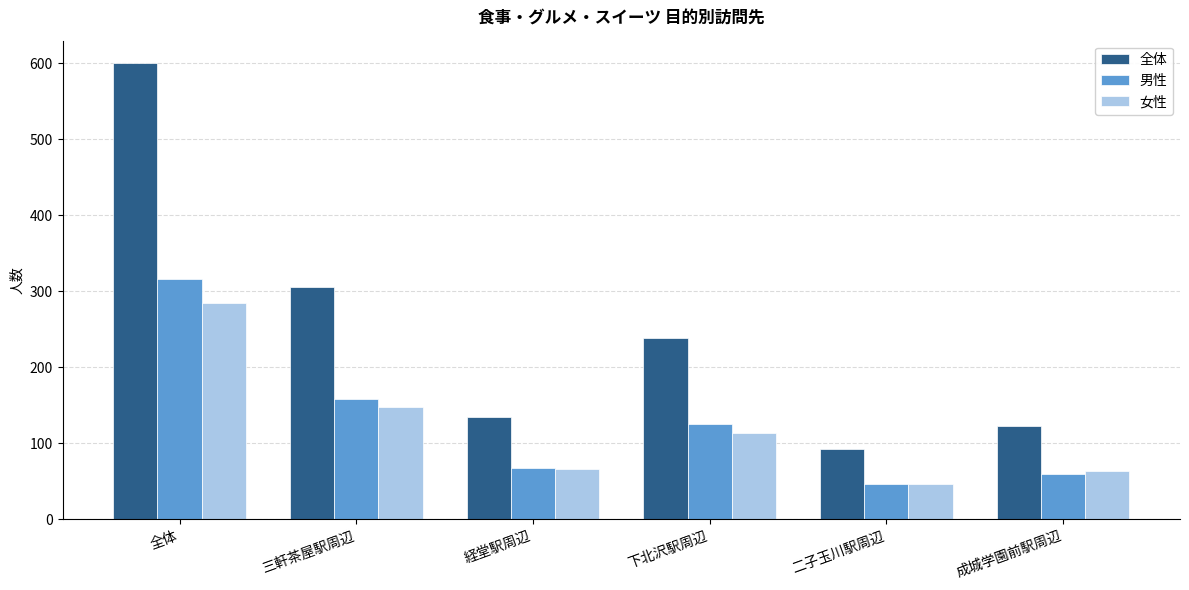

How many bars are there in total?

18